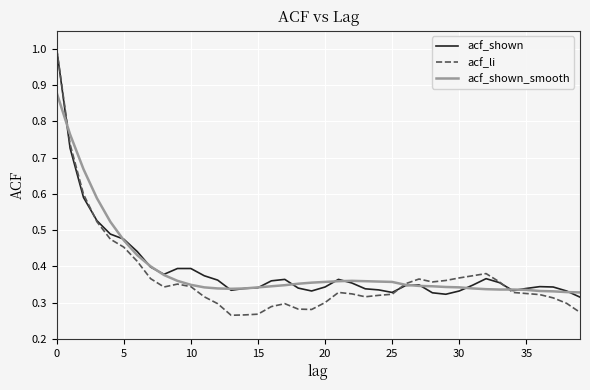

Is this an area chart (filled region under the line)?

No